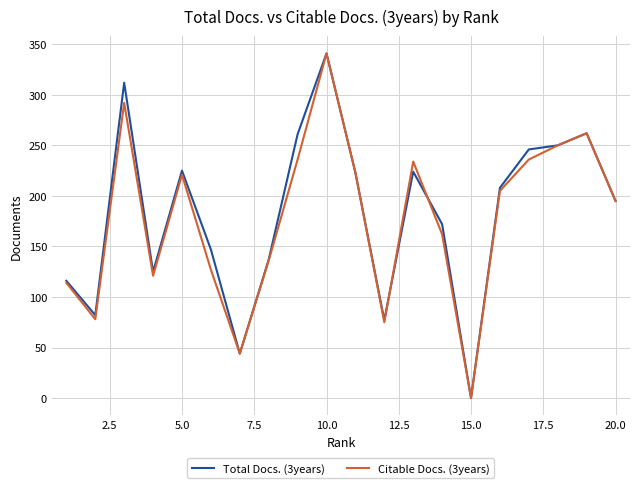

True or false: Total Docs. (3years) and Citable Docs. (3years) cross at least once.

True